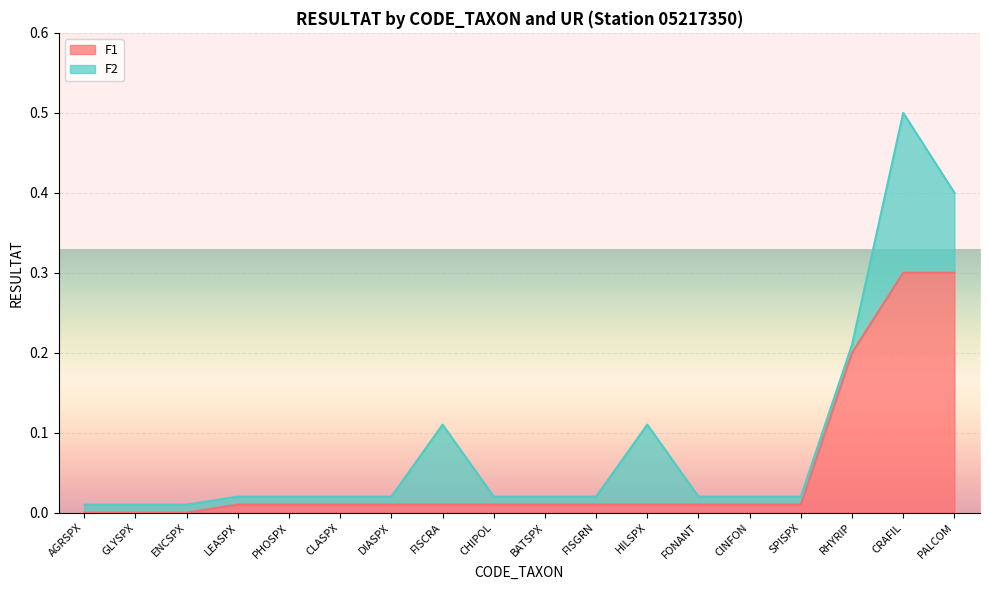

What position from the left is SPISPX?

15